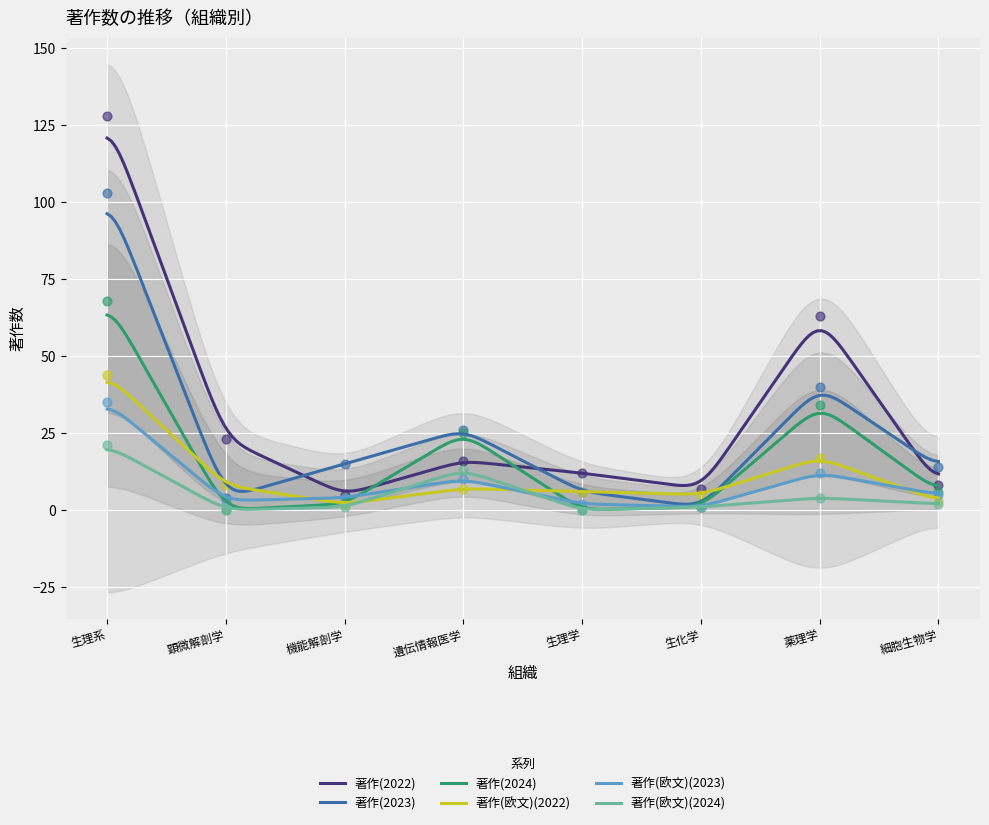

Which series has the largest total across all categories?

著作(2022)